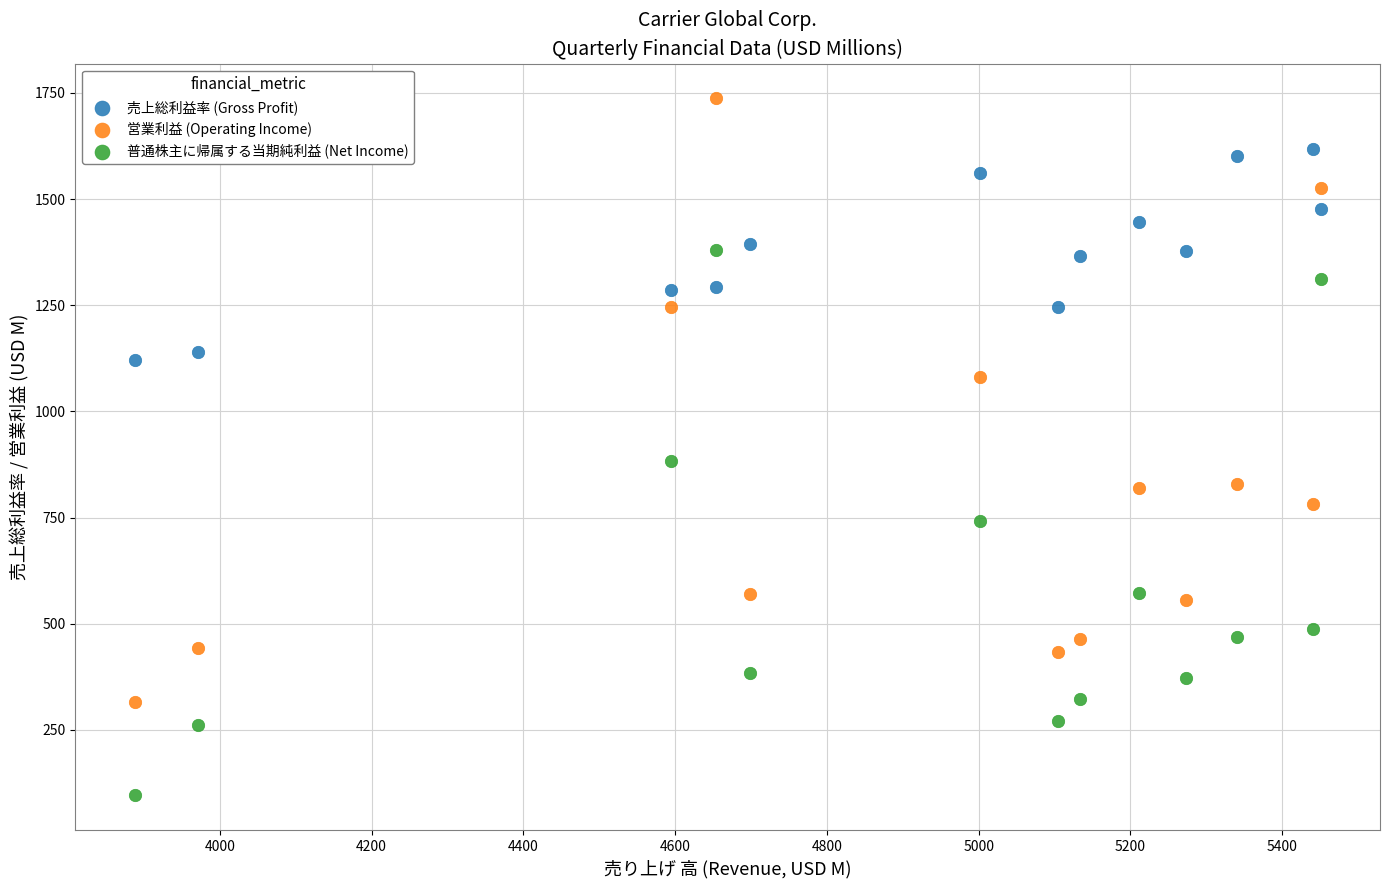

What is the X range (max minus min) for the scatter plot?

1563